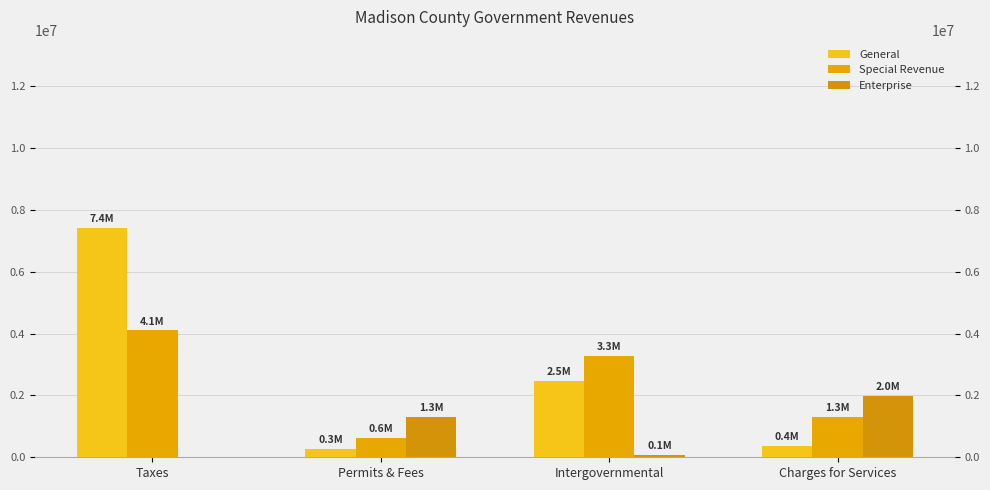

At which label is General closest to 3848960?

Intergovernmental